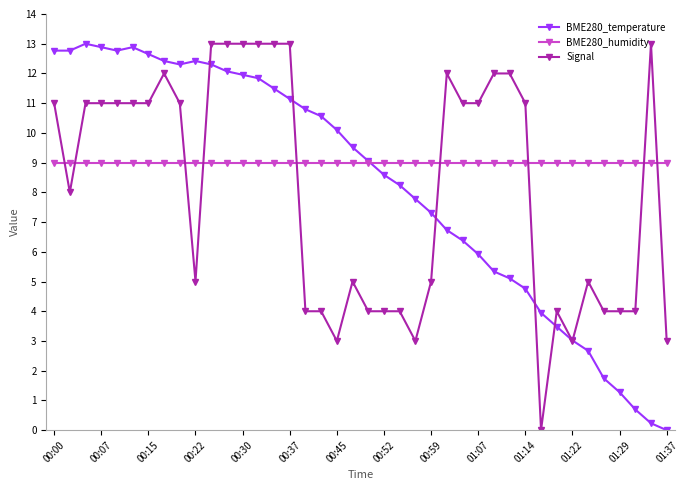

What is the highest value of the BME280_temperature series?

13.0